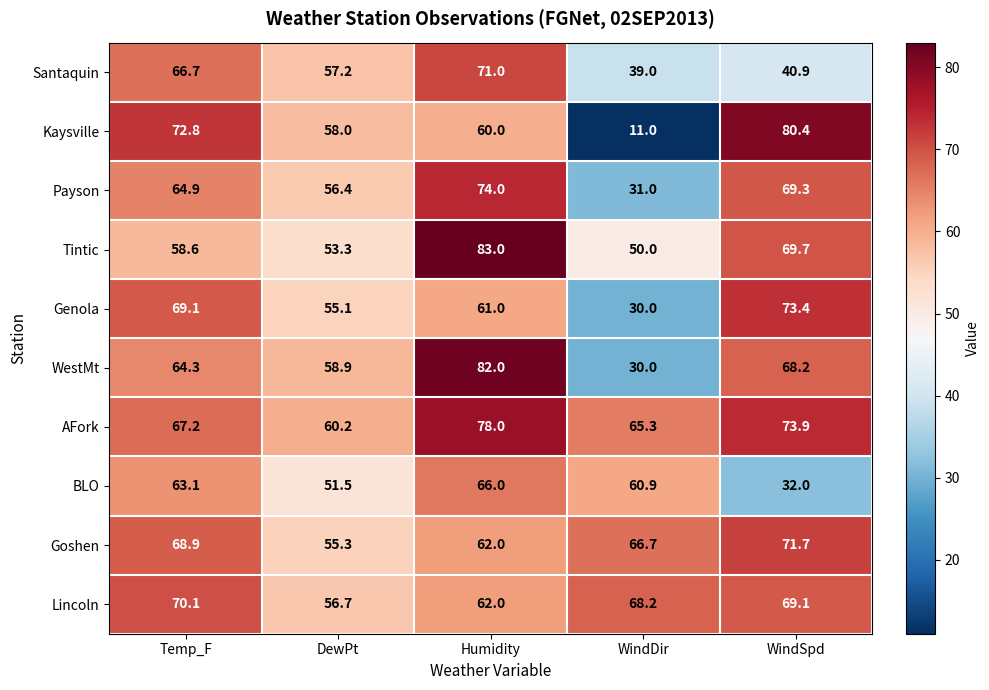

Where does the Genola series first go above 61?

Temp_F